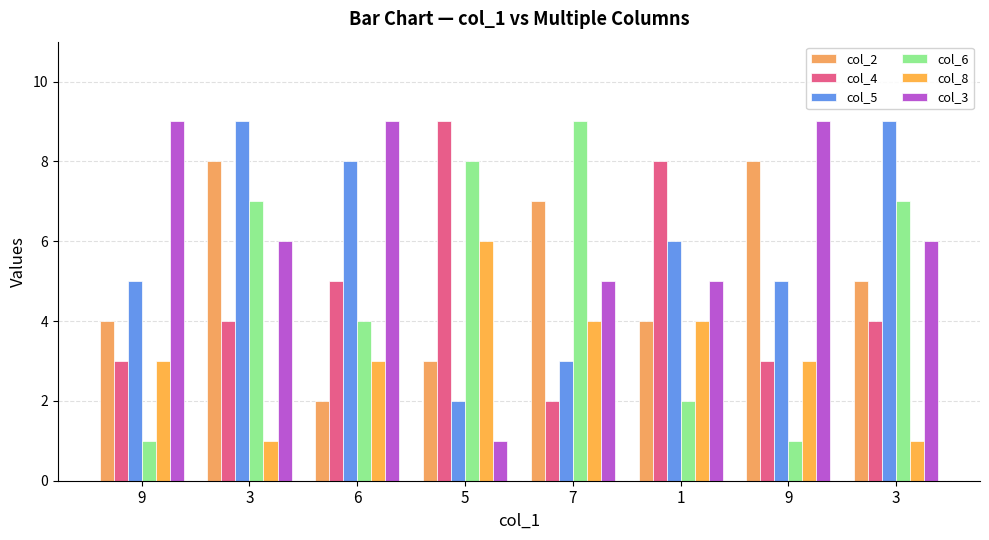

What are all the series names shown in the legend?

col_2, col_4, col_5, col_6, col_8, col_3